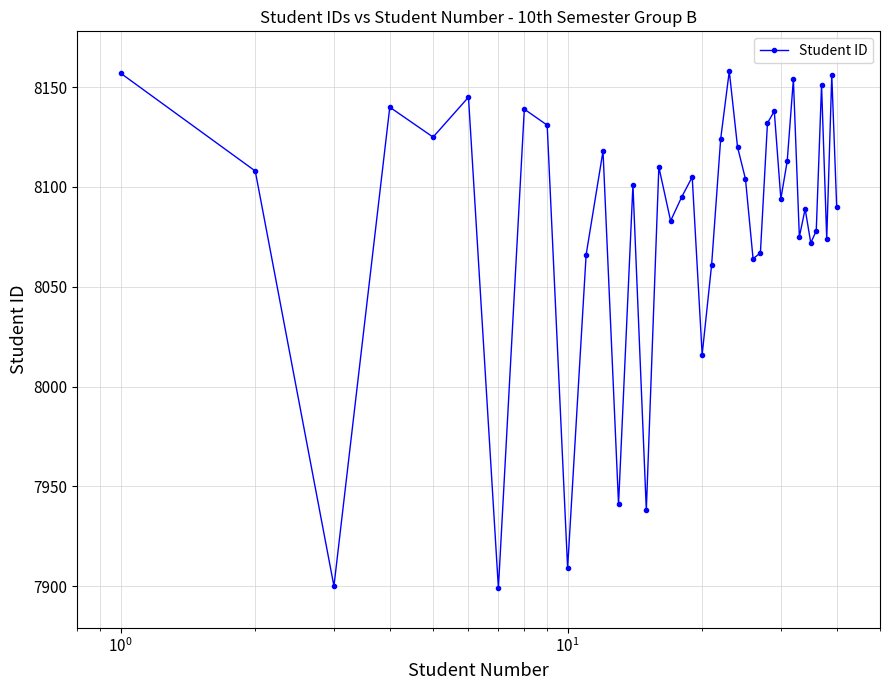

What is the average value?

8084